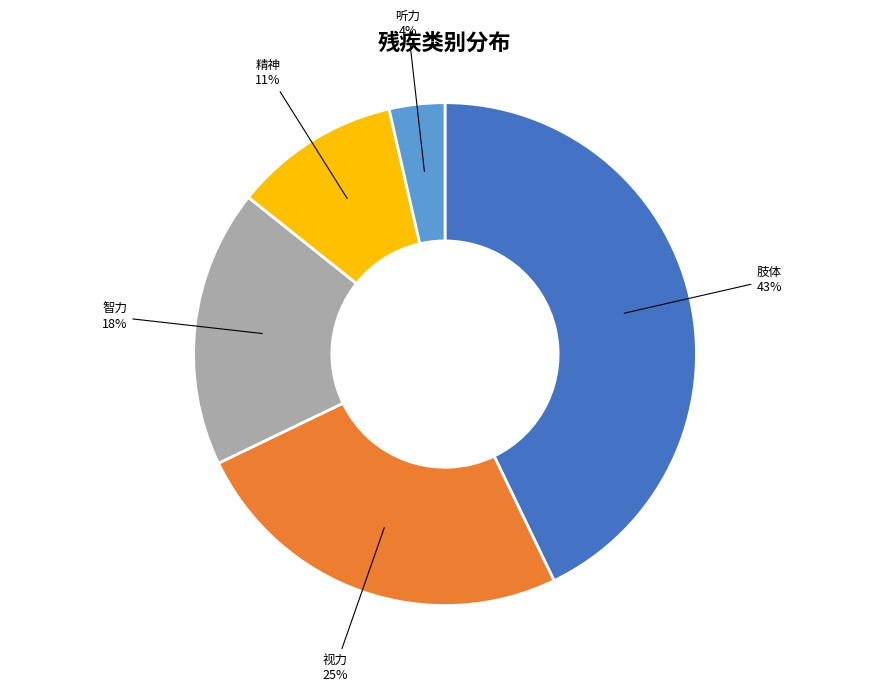

To the nearest percent, what is the difference between the largest and smallest slice percentages?

39%